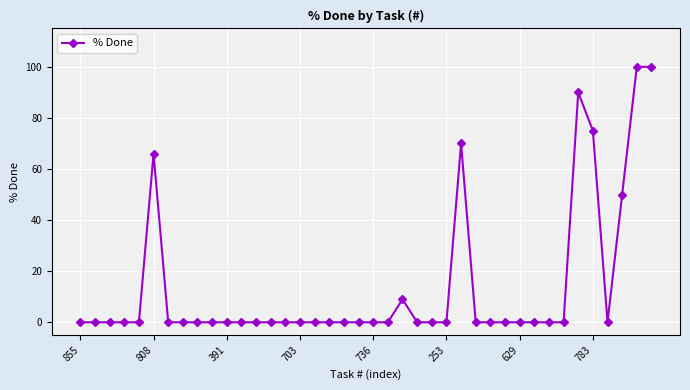

What is the maximum value shown in the chart?

100